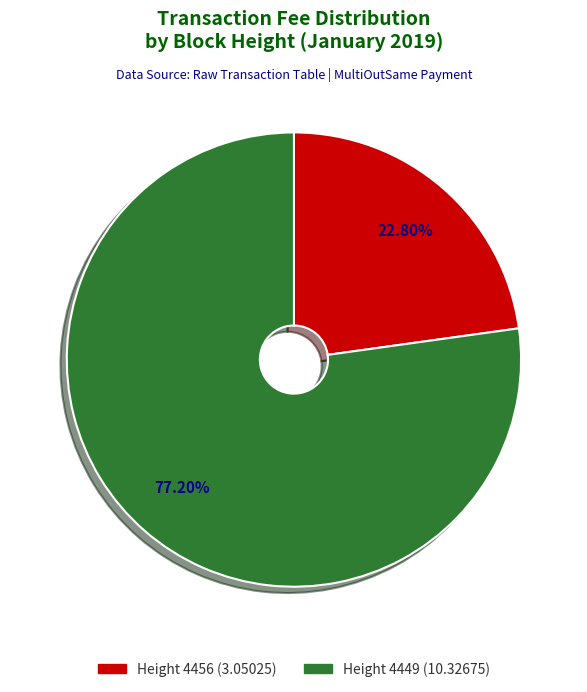

To the nearest percent, what is the difference between the largest and smallest slice percentages?

54%